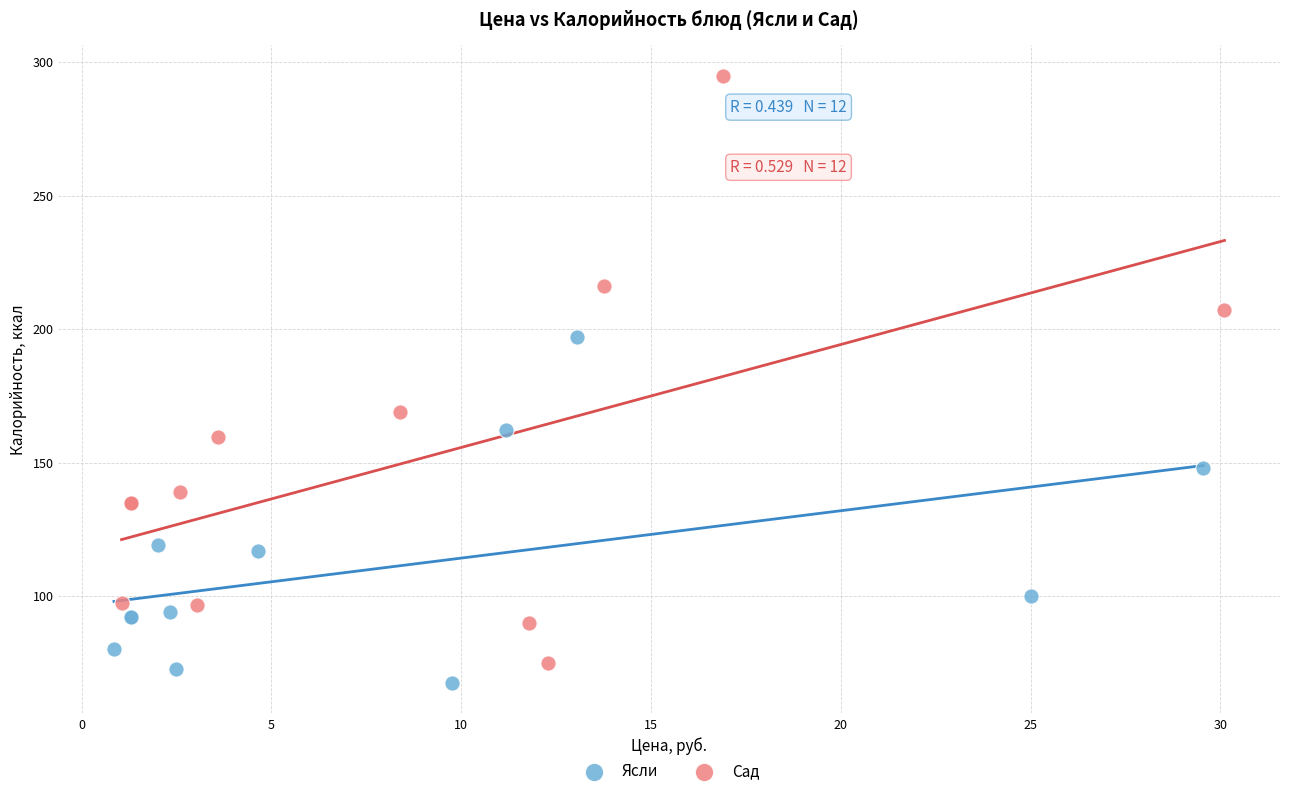

Which series reaches the maximum Y coordinate?

Сад